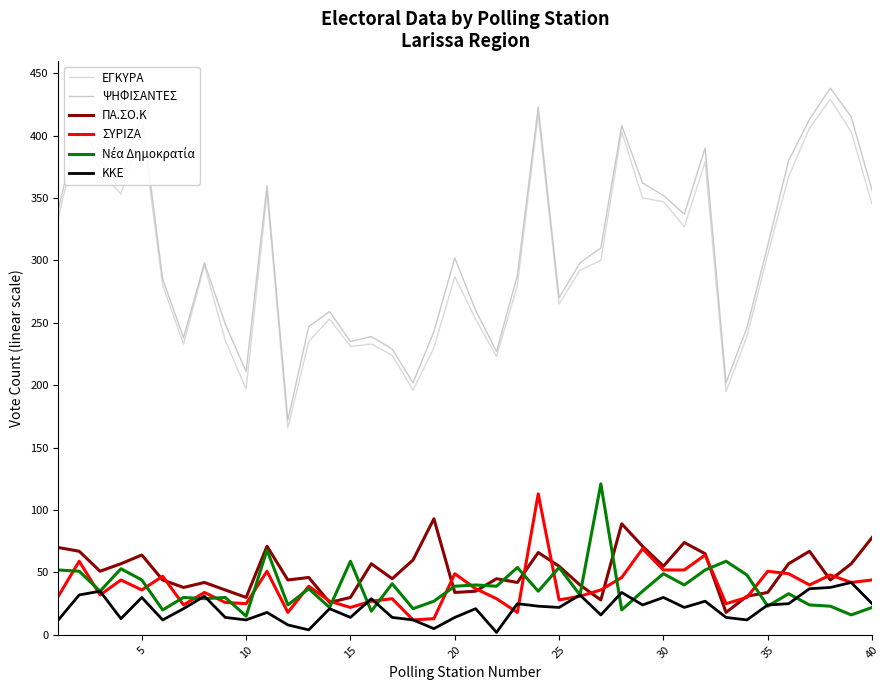

Does the chart have visible grid lines?

No